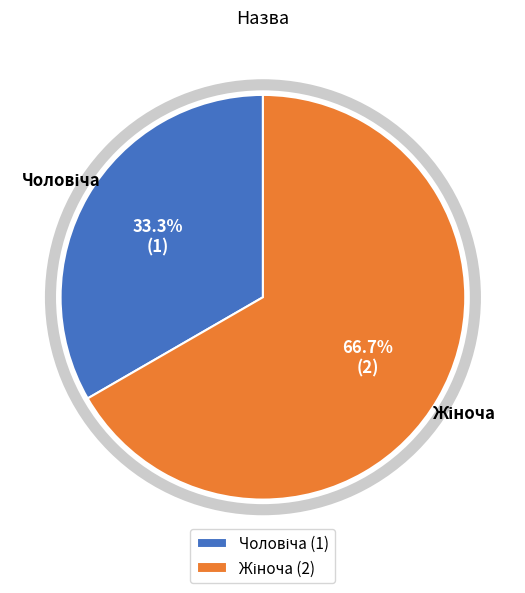

Is there a majority slice in this chart?

Yes